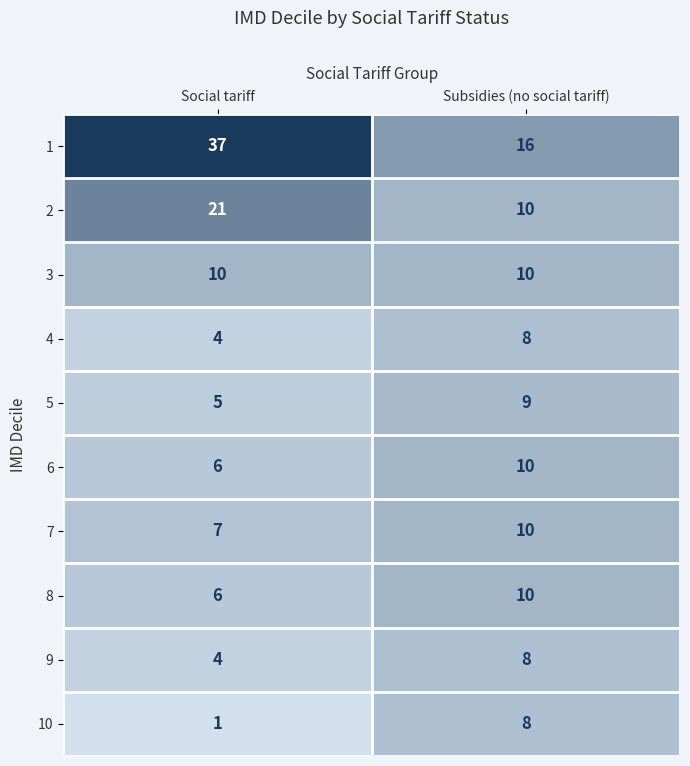

How many data points does each series have?

2